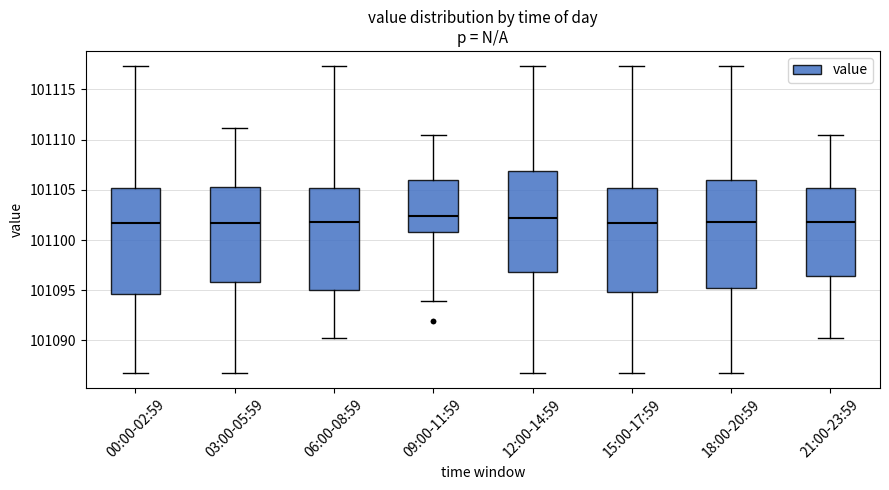

Where is the lower edge of the box for 18:00-20:59 on the y-axis? The values are not printed on the chart, so give them approximately, as read against the axis.

101095.0